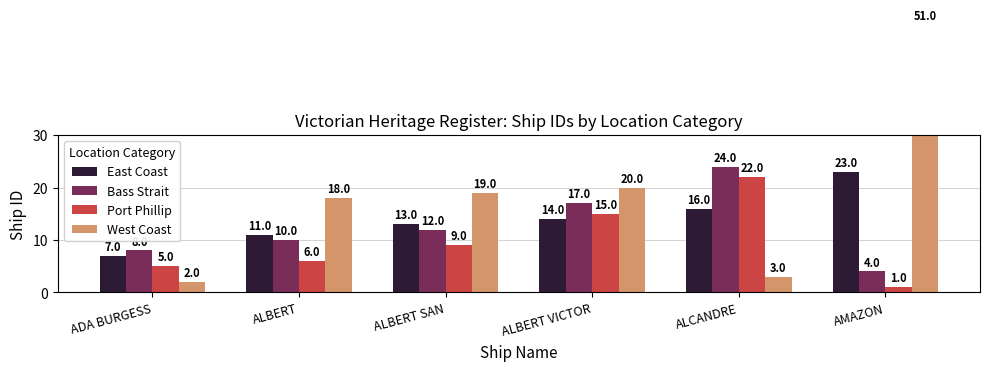

Which category has the lowest value across all series?

AMAZON